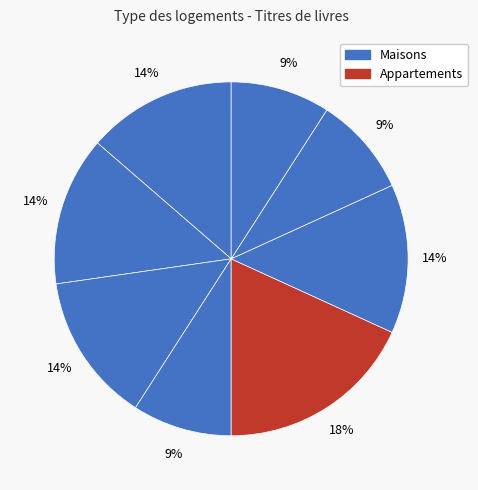

Count the number of slices in the pie.

8